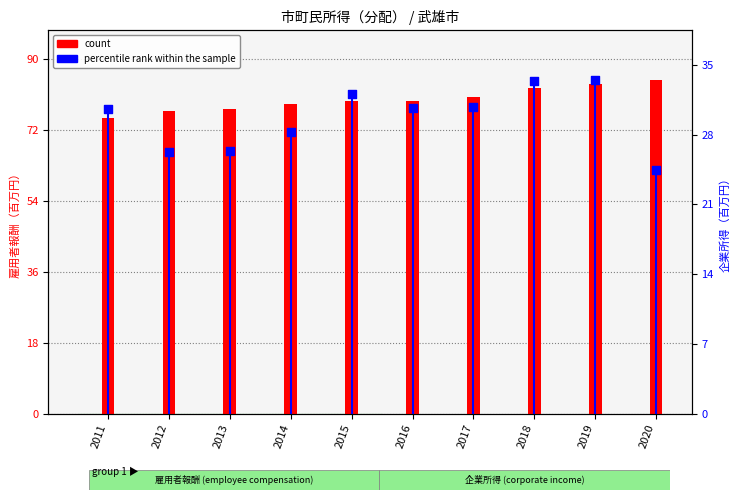

Which series has the largest total across all categories?

count